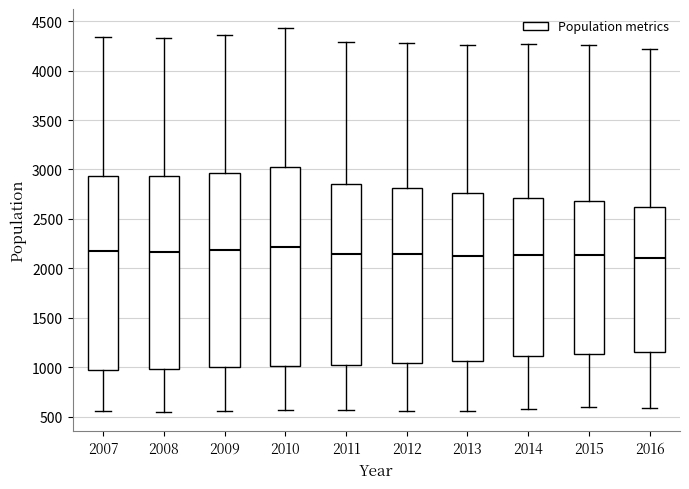

Reading left to right, transcribe this box plot: for each box, give where its median line is, the range the box spans, and where its two whiskers end, as read against the y-axis. The values are not printed on the chart, so give them approximately, as read against the axis.

2007: median 2150, box 950 to 2950, whiskers 550 to 4350
2008: median 2150, box 1000 to 2950, whiskers 550 to 4350
2009: median 2200, box 1000 to 2950, whiskers 550 to 4350
2010: median 2200, box 1000 to 3000, whiskers 550 to 4450
2011: median 2150, box 1000 to 2850, whiskers 550 to 4300
2012: median 2150, box 1050 to 2800, whiskers 550 to 4300
2013: median 2150, box 1050 to 2750, whiskers 550 to 4250
2014: median 2150, box 1100 to 2700, whiskers 600 to 4250
2015: median 2150, box 1150 to 2700, whiskers 600 to 4250
2016: median 2100, box 1150 to 2600, whiskers 600 to 4200